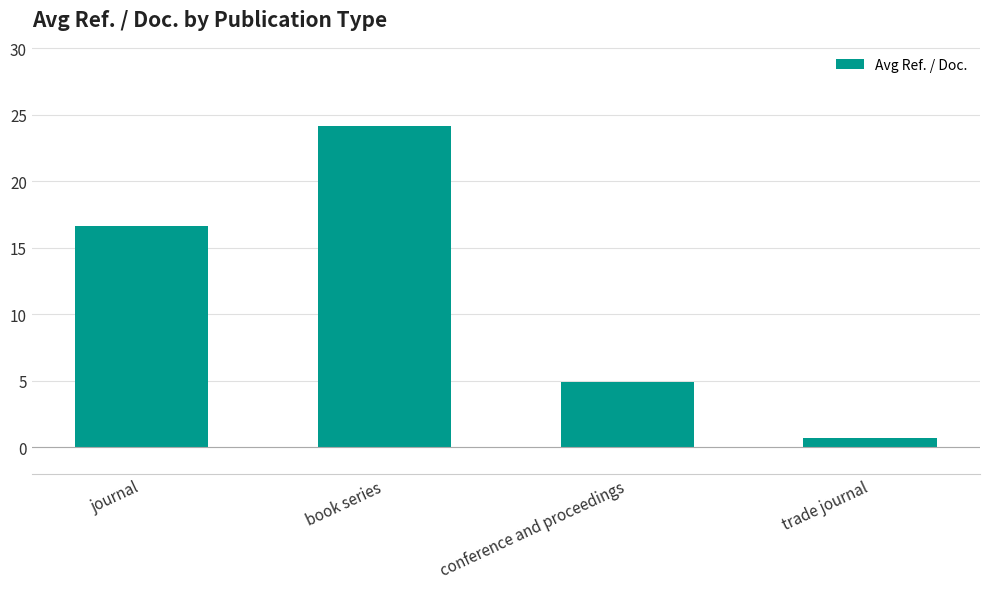

What is the label of the 4th bar from the left?

trade journal